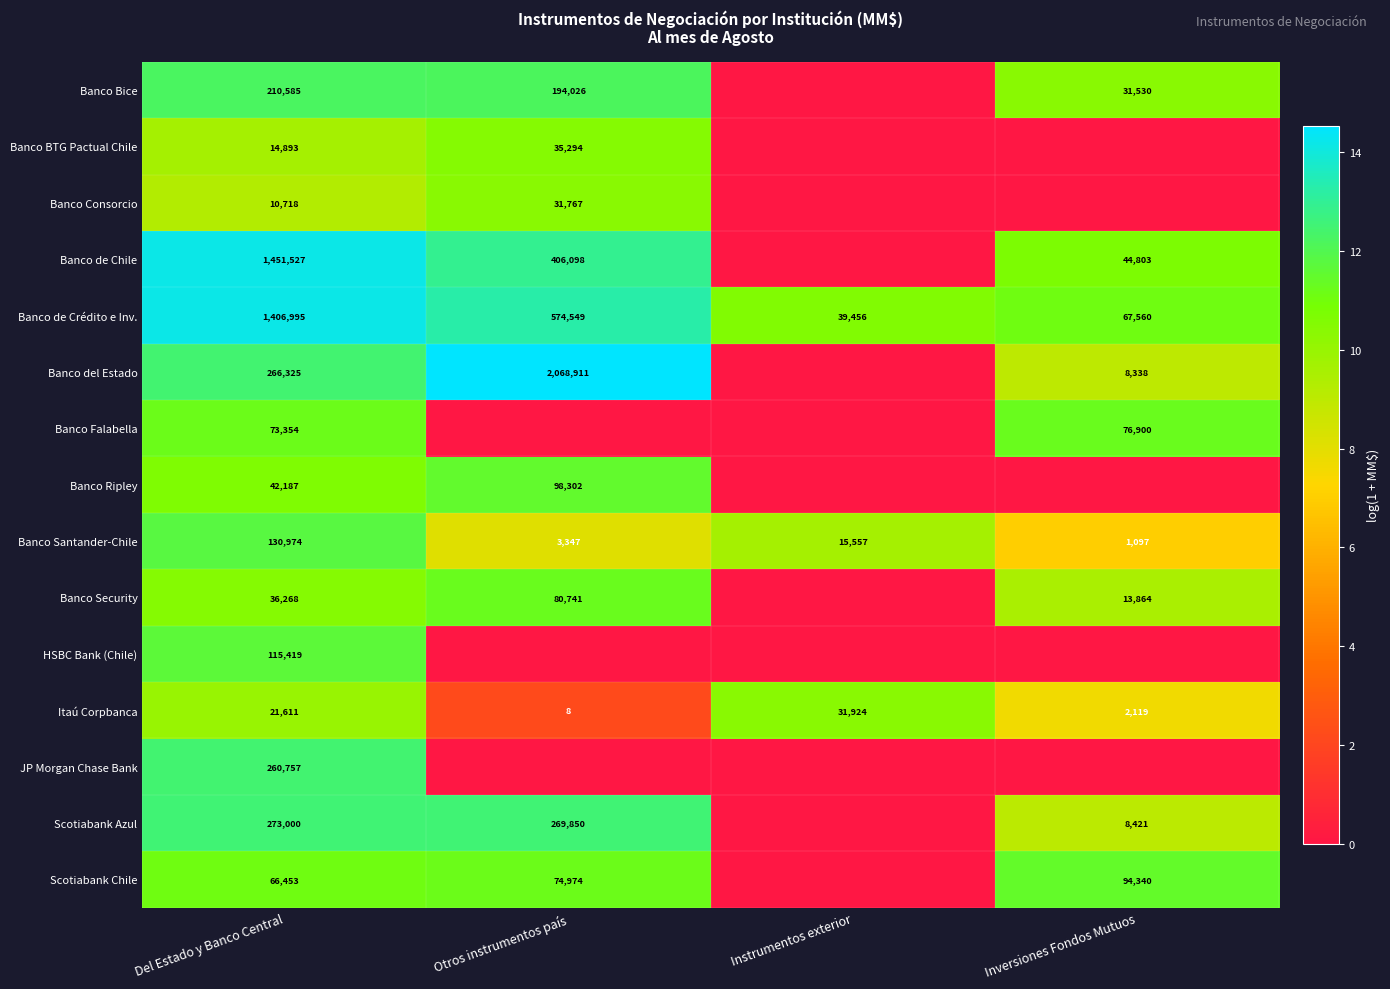

At which label does Banco de Crédito e Inv. reach its minimum?

Instrumentos exterior